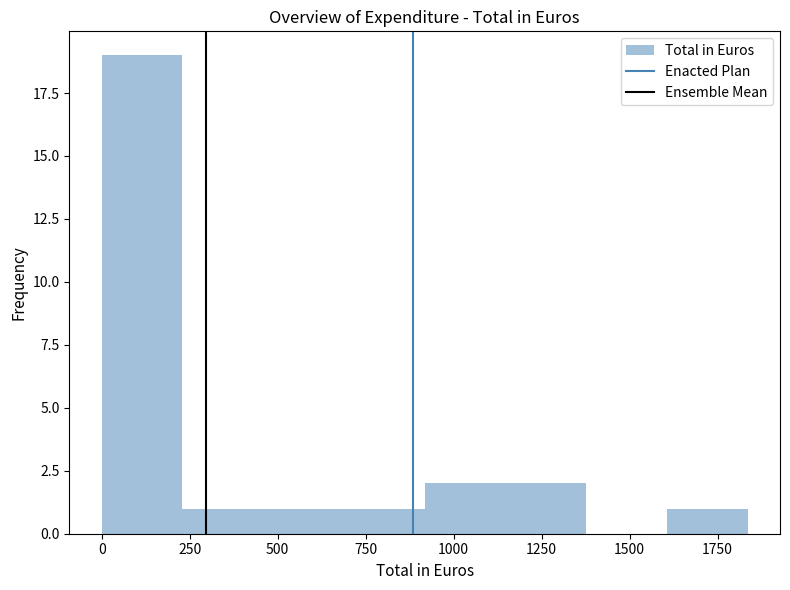

Which range on the x-axis has the tallest bar?

0 to 250